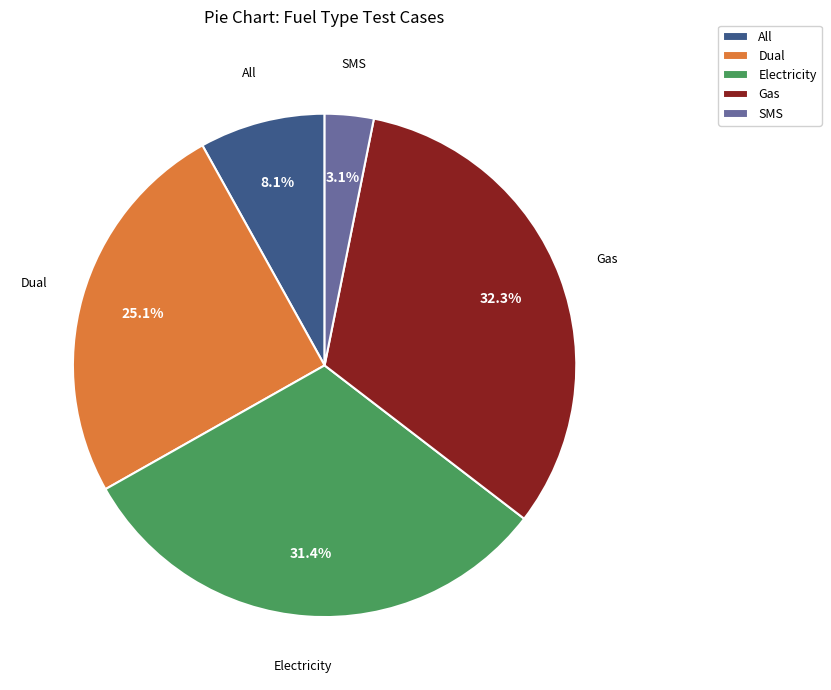

What percentage is NOT represented by SMS?

96.9%